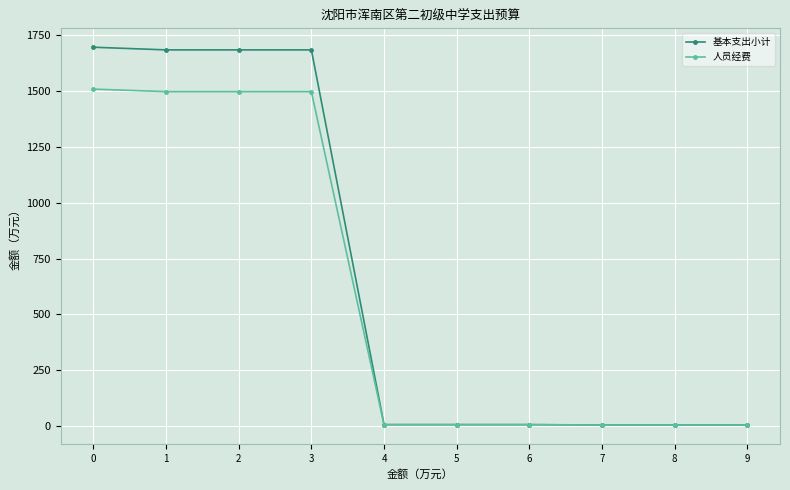

Which series has the largest range (max minus min)?

基本支出小计